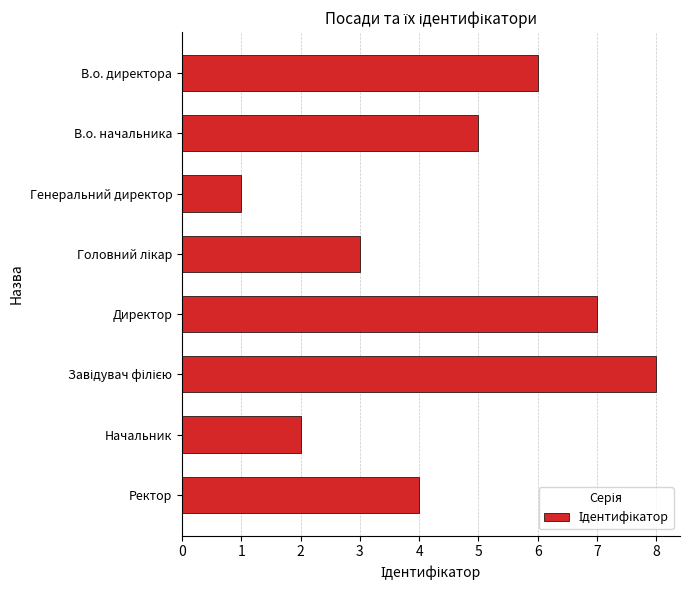

Approximately how many times larger is the value at Начальник compared to Генеральний директор?

2.0